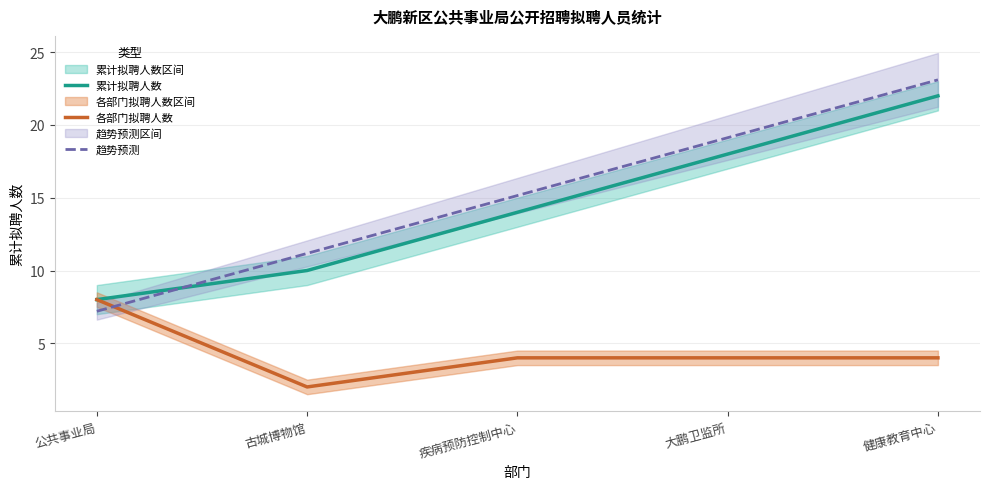

The 各部门拟聘人数 series shows 0.9 at 大鹏卫监所. True or false?

False